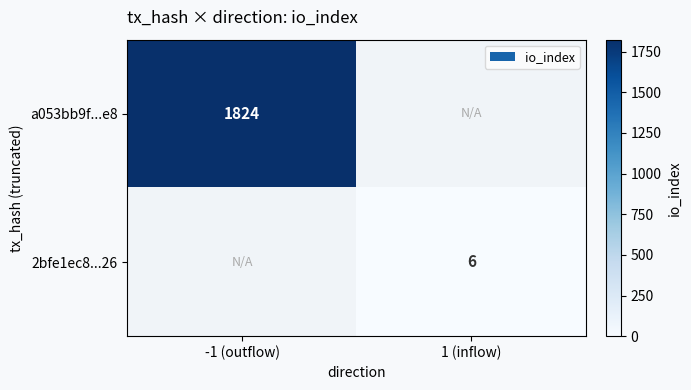

Between -1 (outflow) and 1 (inflow), which is larger?

-1 (outflow)